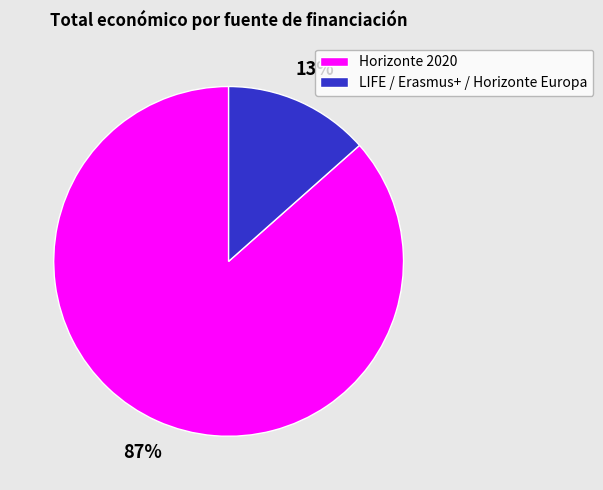

Rank the categories by value from highest to lowest.

Horizonte 2020, LIFE / Erasmus+ / Horizonte Europa